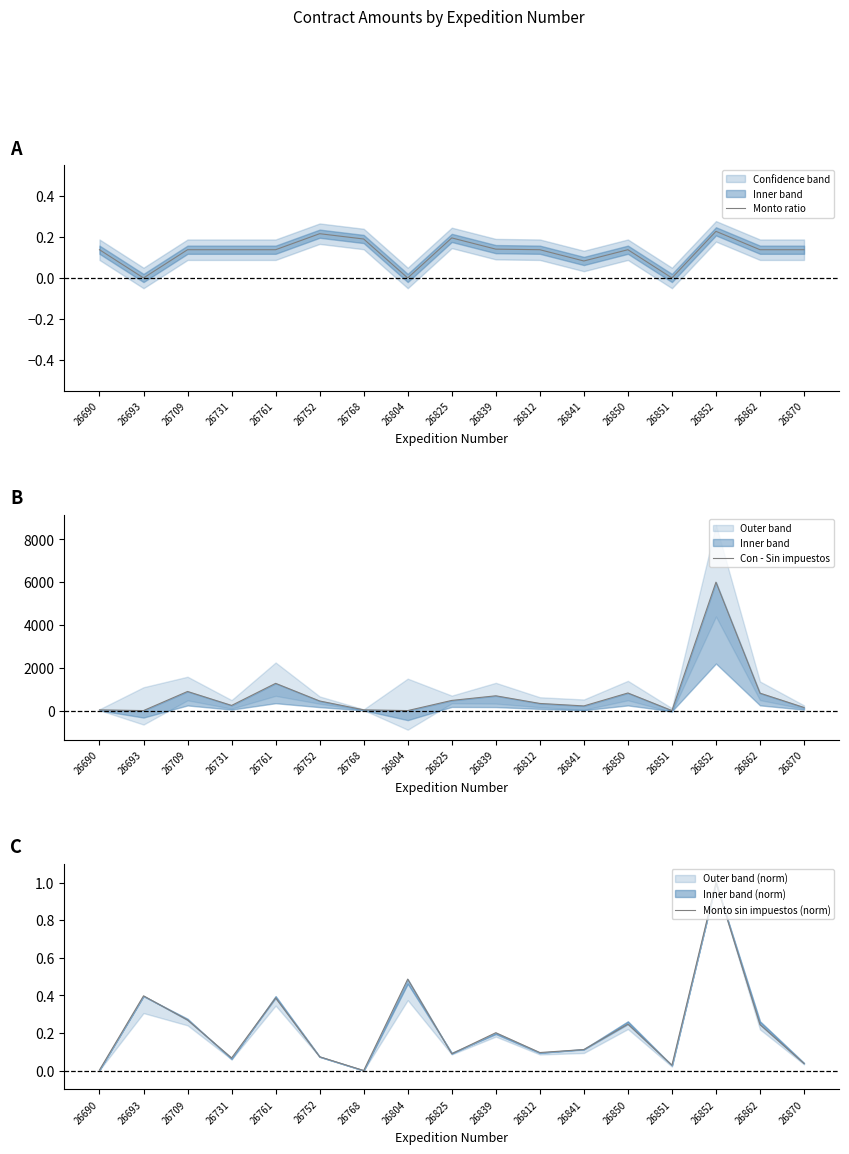

Which series has the largest total across all categories?

Con - Sin impuestos